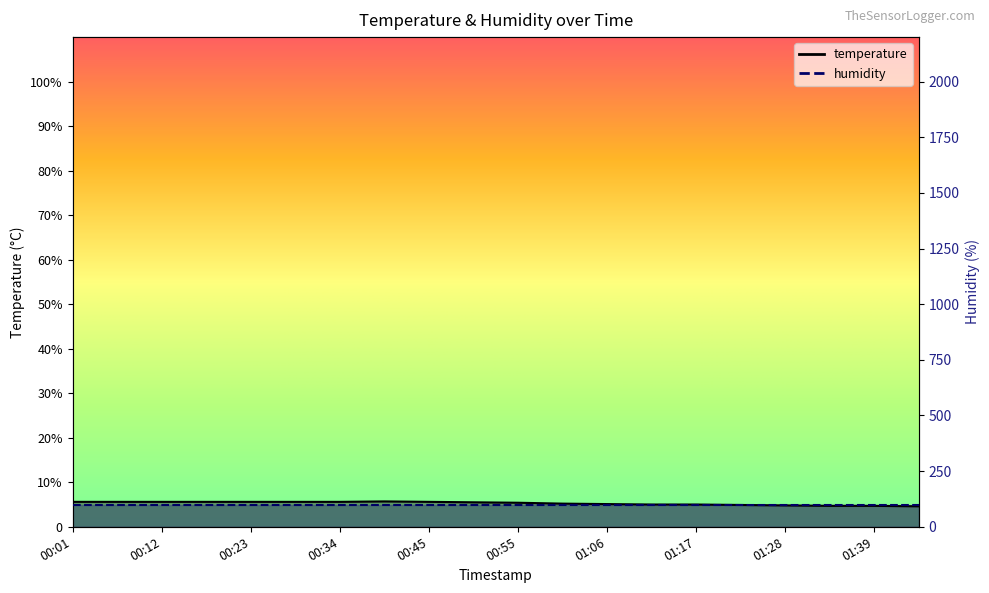

Read the value at 01:33.

4.7